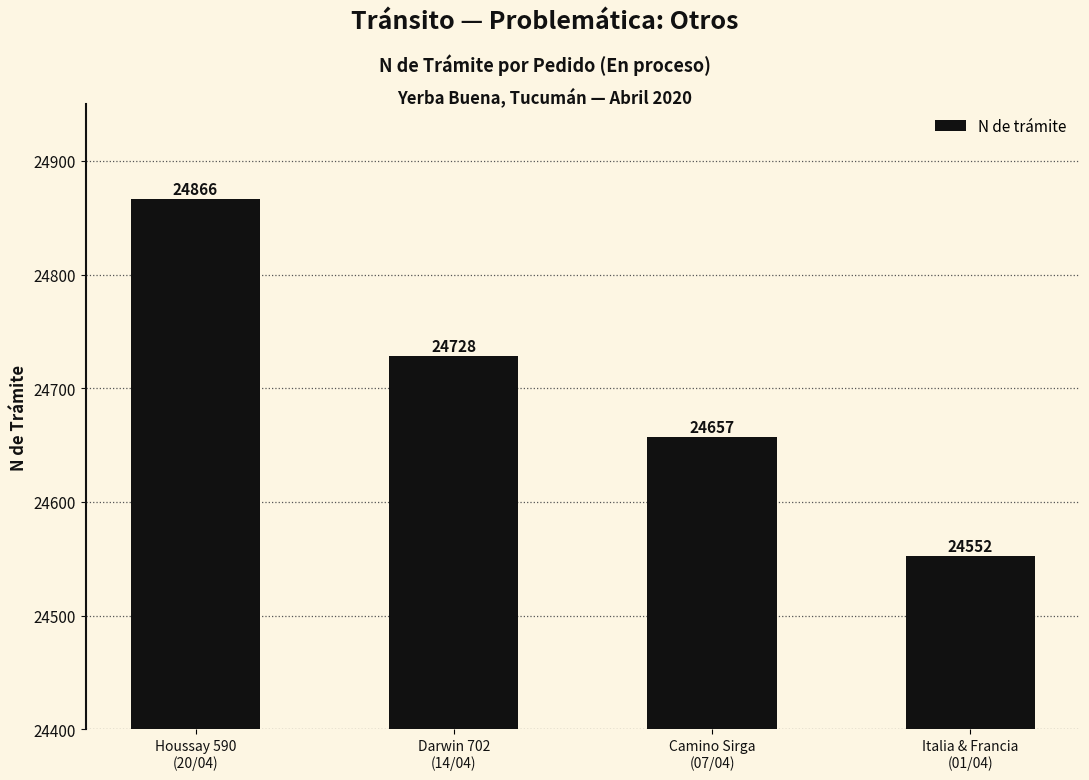

What is the greatest value displayed?

24866